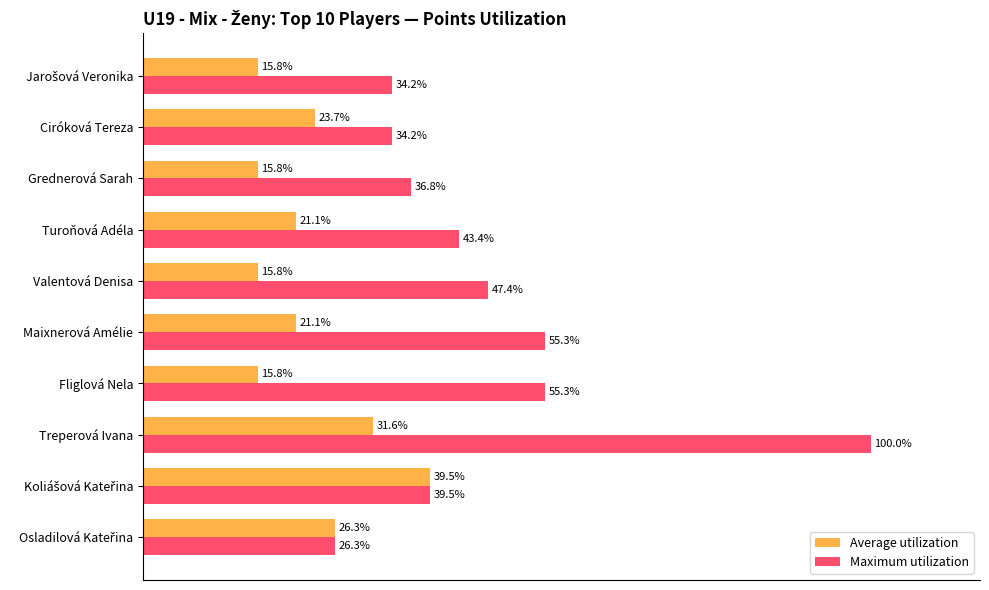

Which series has the largest range (max minus min)?

Maximum utilization